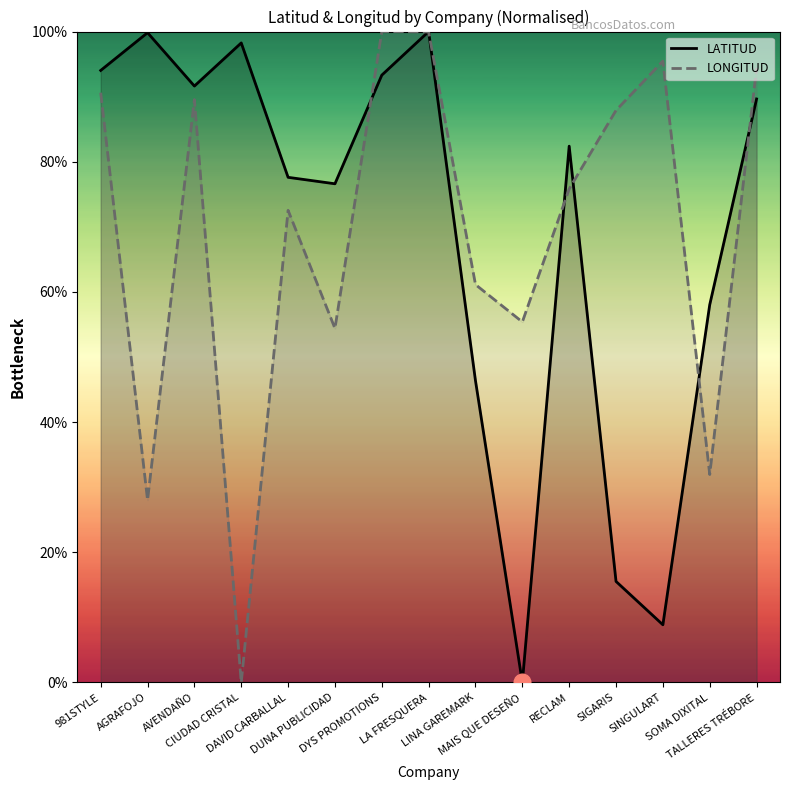

What is the label of the 5th point from the right?

RECLAM